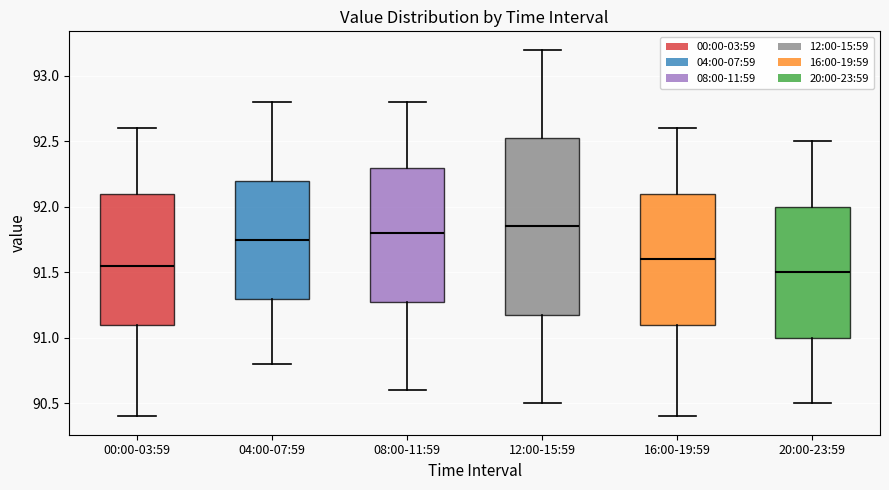

Reading left to right, read every box against the y-axis: the position of its median line, the range the box covers, and the ends of its whiskers. The values are not printed on the chart, so give them approximately, as read against the axis.

00:00-03:59: median 91.55, box 91.10 to 92.10, whiskers 90.40 to 92.60
04:00-07:59: median 91.75, box 91.30 to 92.20, whiskers 90.80 to 92.80
08:00-11:59: median 91.80, box 91.30 to 92.30, whiskers 90.60 to 92.80
12:00-15:59: median 91.85, box 91.20 to 92.55, whiskers 90.50 to 93.20
16:00-19:59: median 91.60, box 91.10 to 92.10, whiskers 90.40 to 92.60
20:00-23:59: median 91.50, box 91.00 to 92.00, whiskers 90.50 to 92.50